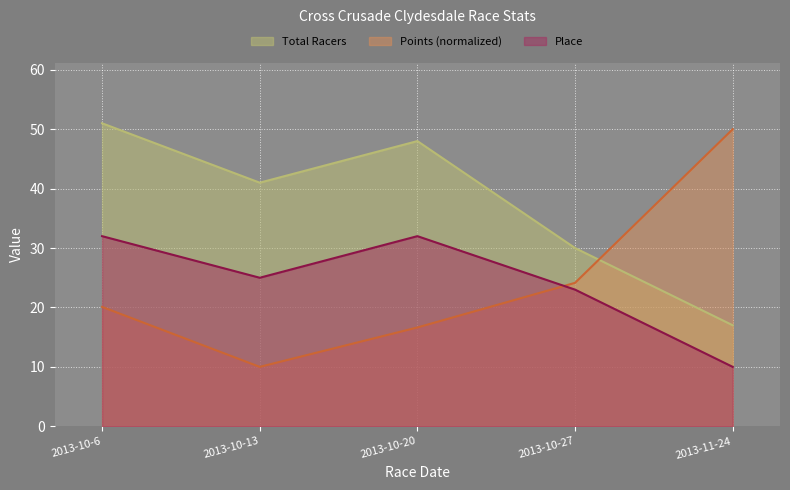

Between 2013-11-24 and 2013-10-27, which is larger?

2013-10-27